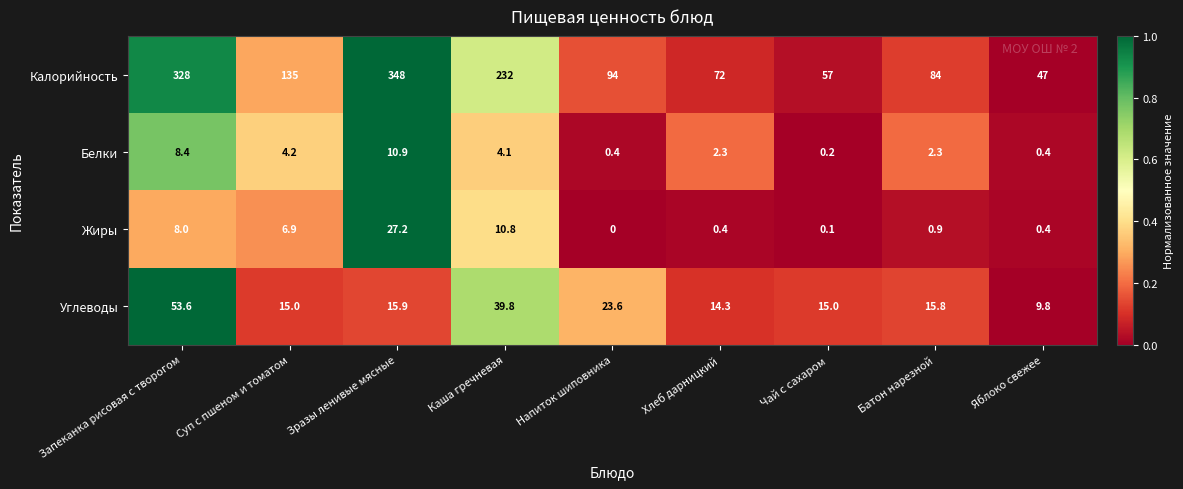

What is the sum of all Углеводы values?

202.8